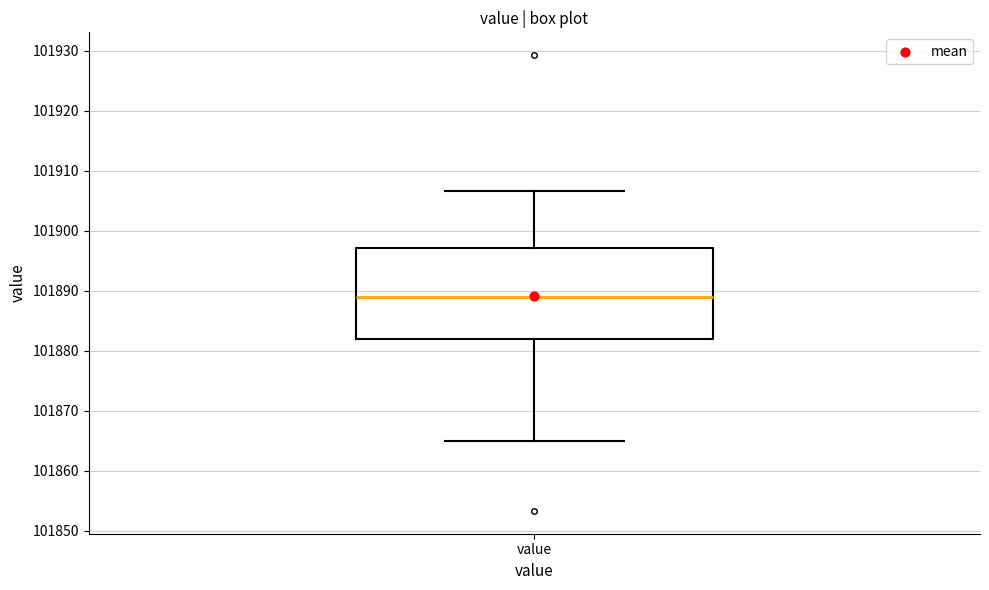

Transcribe this box plot: give where the median line is, the range the box spans, and where the two whiskers end, as read against the y-axis. The values are not printed on the chart, so give them approximately, as read against the axis.

median 101889, box 101882 to 101897, whiskers 101865 to 101907